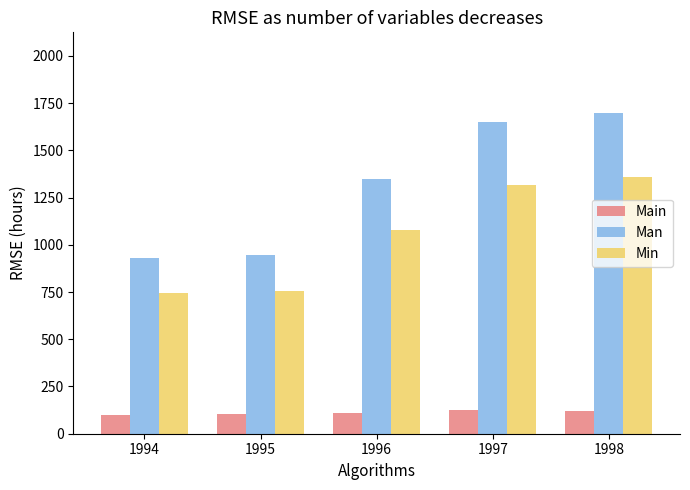

How many bars are there in total?

15